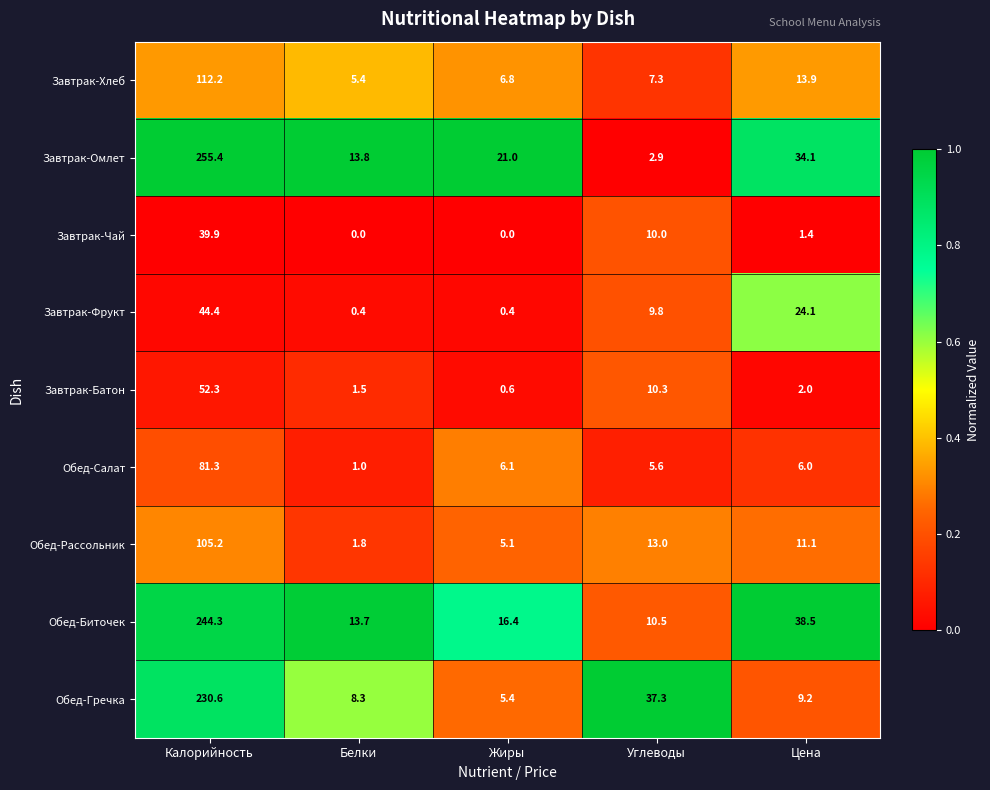

True or false: Завтрак-Фрукт has a value of 0.4 at Белки.

True